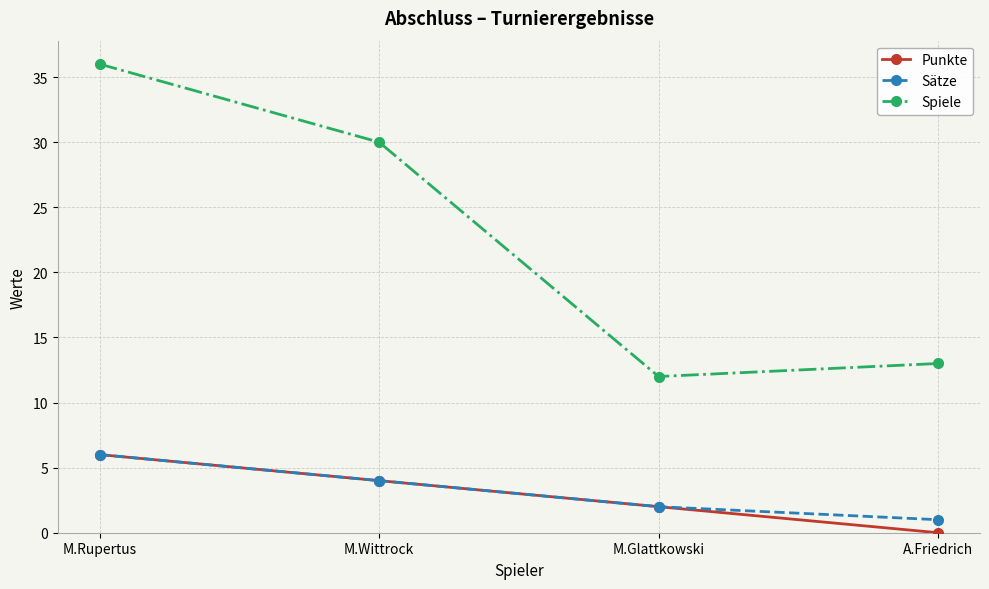

What position from the right is M.Wittrock?

3